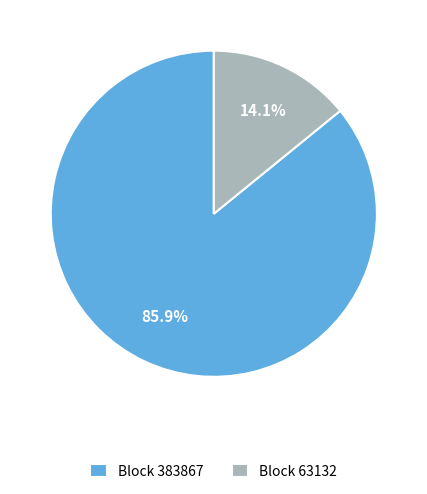

Which has a higher value, Block 63132 or Block 383867?

Block 383867